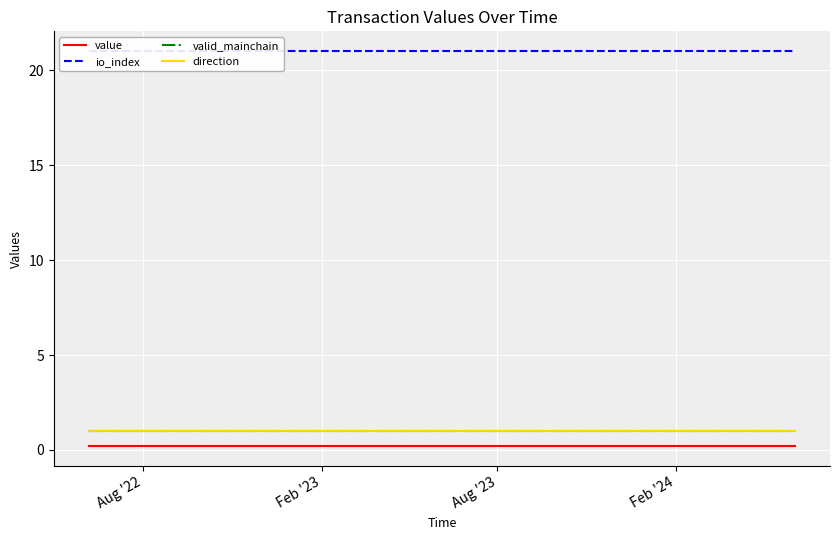

Is the value of direction at 22 greater than the value of value at 24?

Yes